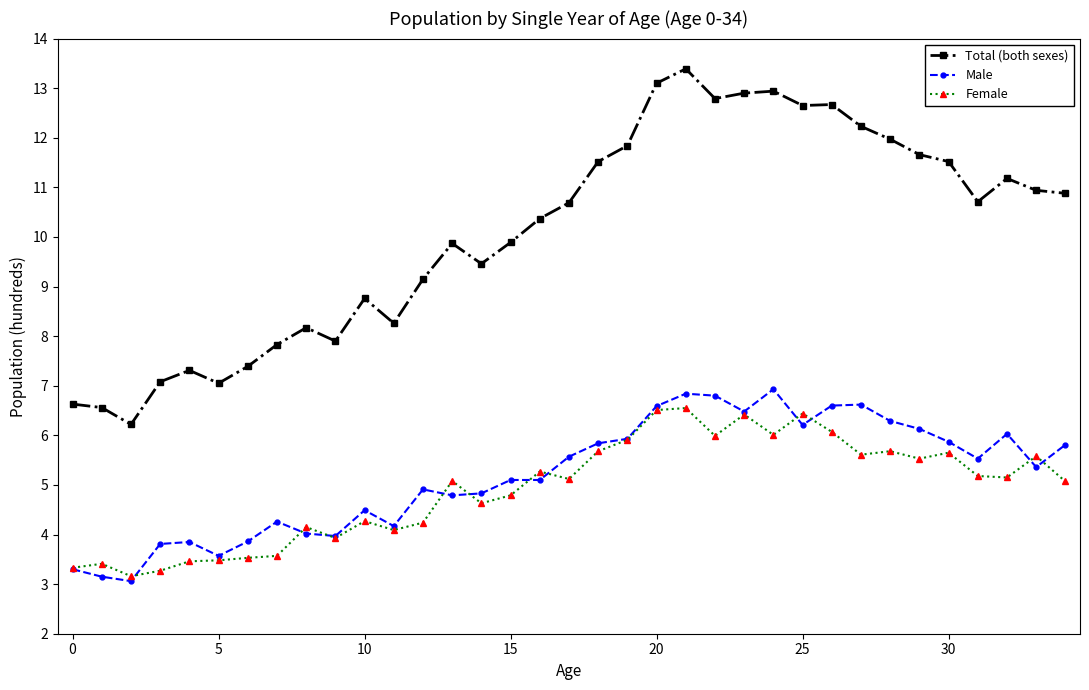

Which series has the largest total across all categories?

Total (both sexes)